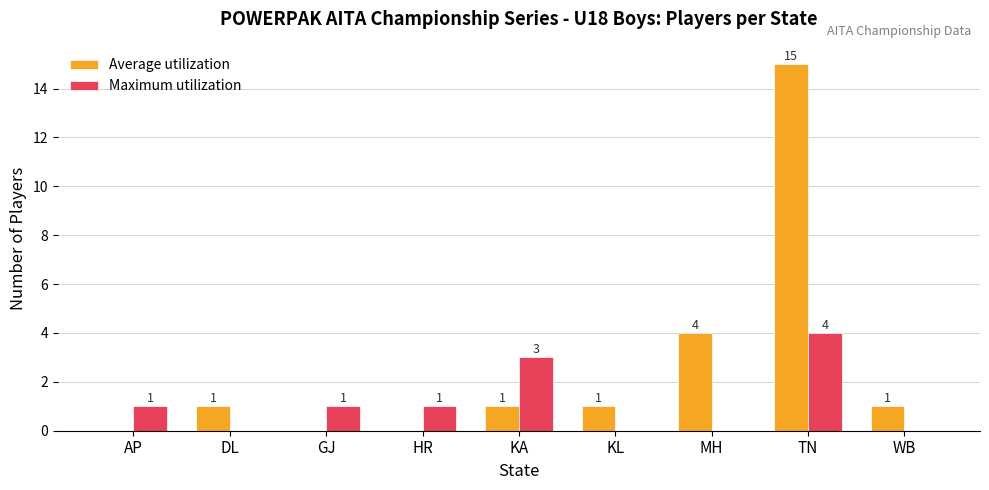

Reading left to right, extract all data points from this chart.

Average utilization: AP=0	DL=1	GJ=0	HR=0	KA=1	KL=1	MH=4	TN=15	WB=1
Maximum utilization: AP=1	DL=0	GJ=1	HR=1	KA=3	KL=0	MH=0	TN=4	WB=0